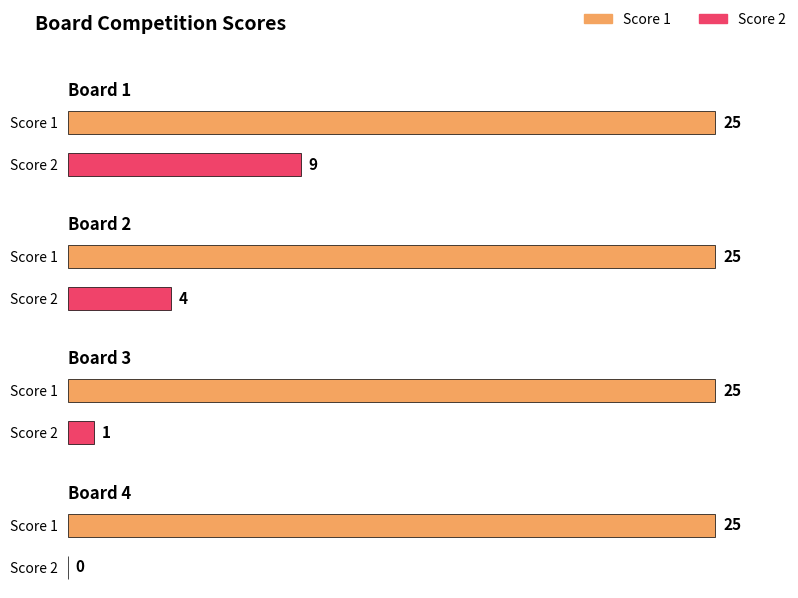

What is the difference between the highest and lowest values at 1?

16